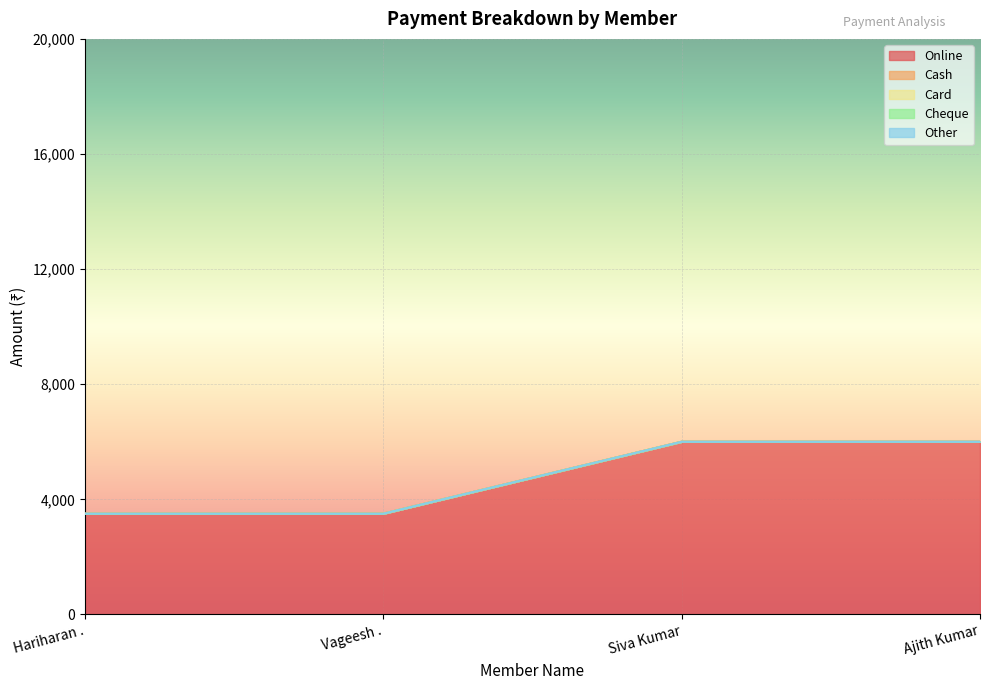

Which category has the highest value in the Cash series?

Hariharan .